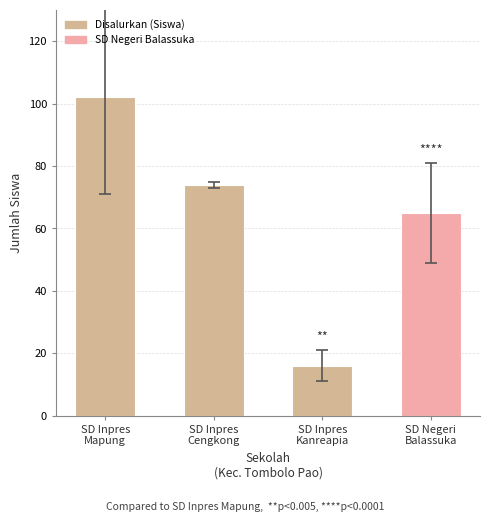

Which label corresponds to the smallest value in the chart?

SD Inpres
Kanreapia